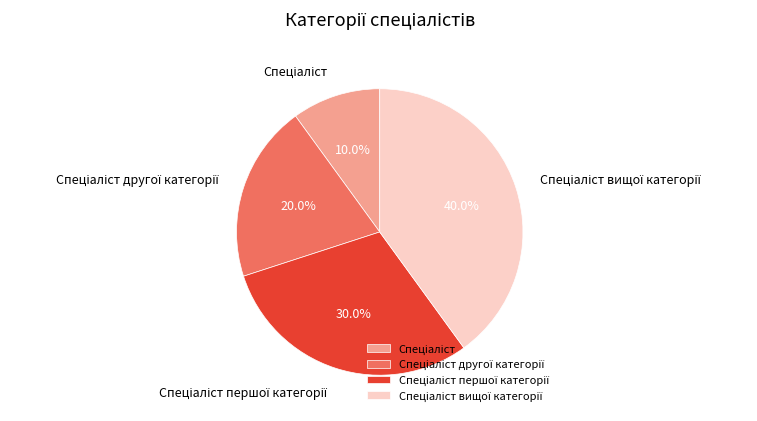

How many segments does this pie chart have?

4